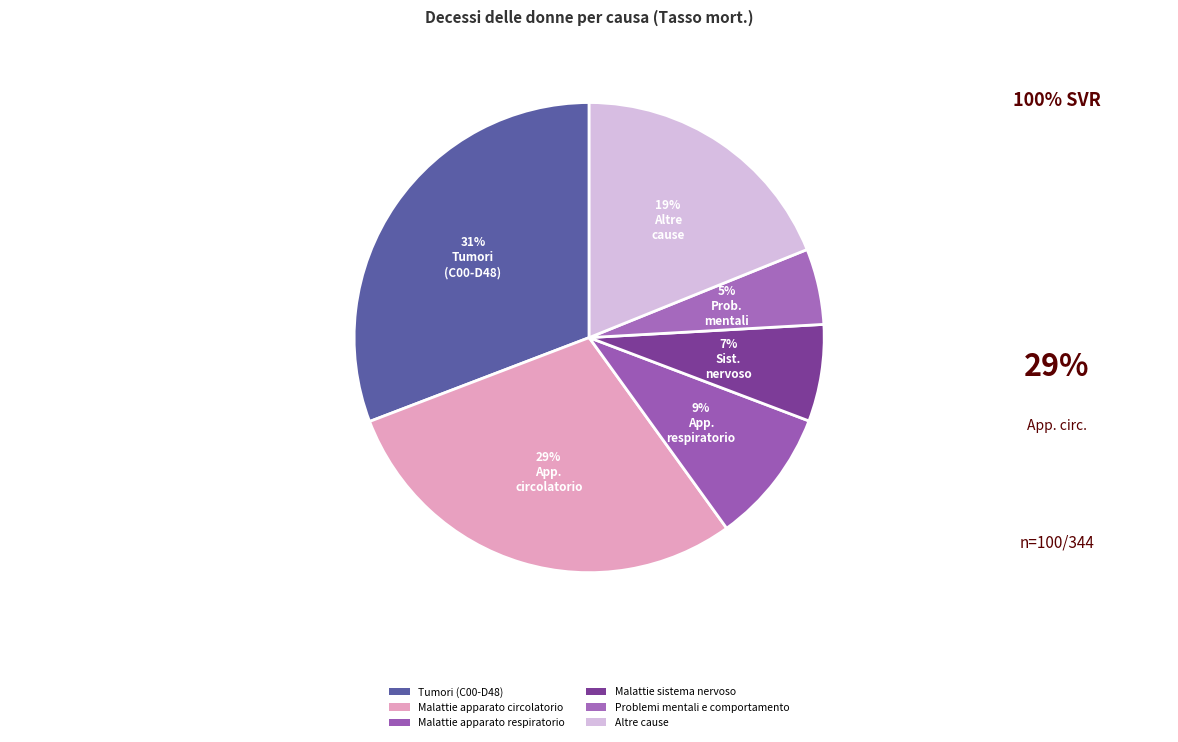

How many segments does this pie chart have?

6